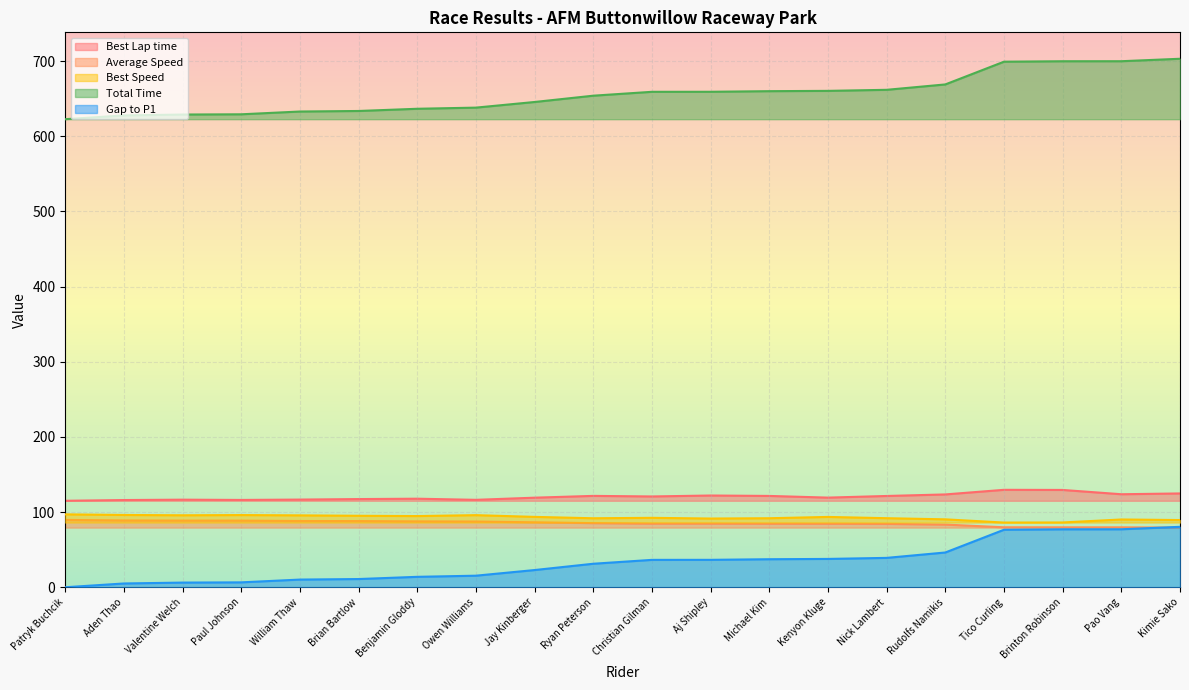

At which category does the chart reach its minimum across all series?

Patryk Buchcik